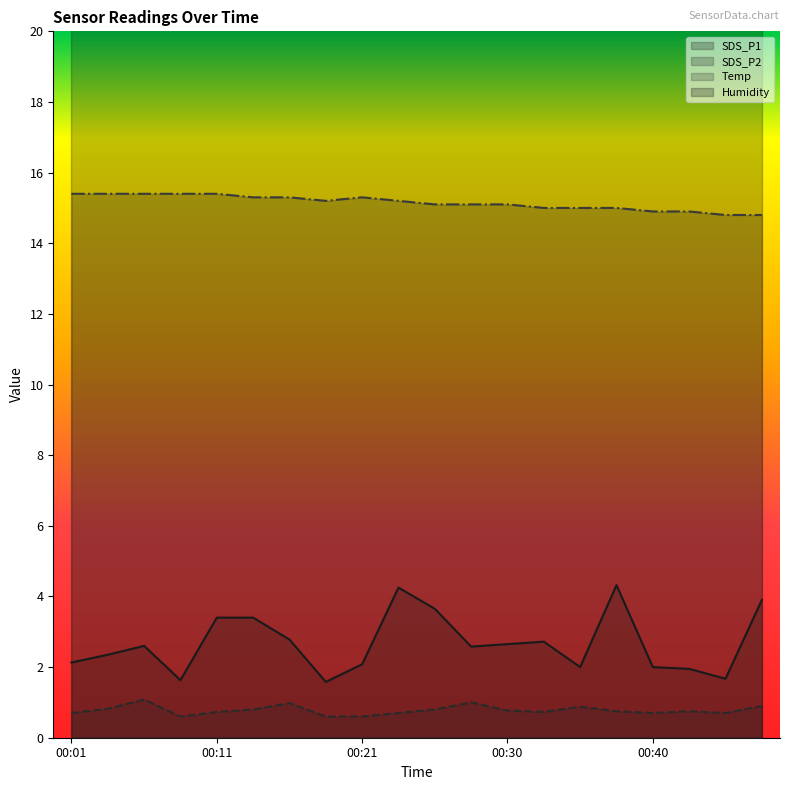

Reading left to right, what are all the values shown in this chart?

SDS_P1: 2.1	2.4	2.6	1.6	3.4	3.4	2.8	1.6	2.1	4.2	3.6	2.6	2.6	2.7	2.0	4.3	2.0	1.9	1.7	3.9
SDS_P2: 0.7	0.8	1.1	0.6	0.7	0.8	1.0	0.6	0.6	0.7	0.8	1.0	0.8	0.7	0.9	0.8	0.7	0.8	0.7	0.9
Temp: 15.4	15.4	15.4	15.4	15.4	15.3	15.3	15.2	15.3	15.2	15.1	15.1	15.1	15.0	15.0	15.0	14.9	14.9	14.8	14.8